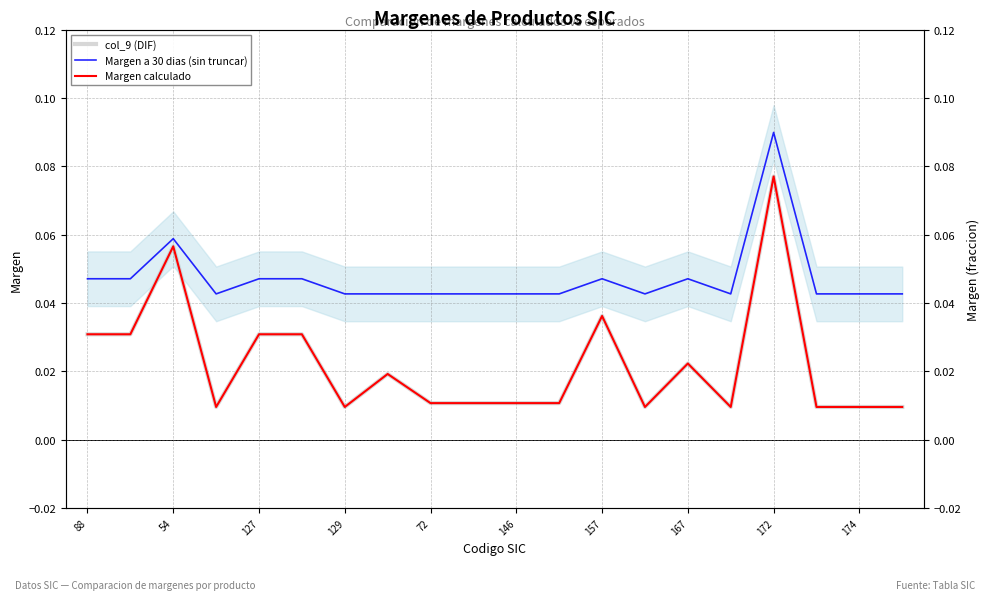

What is the difference between the maximum and minimum values in the col_9 (DIF) series?

0.1